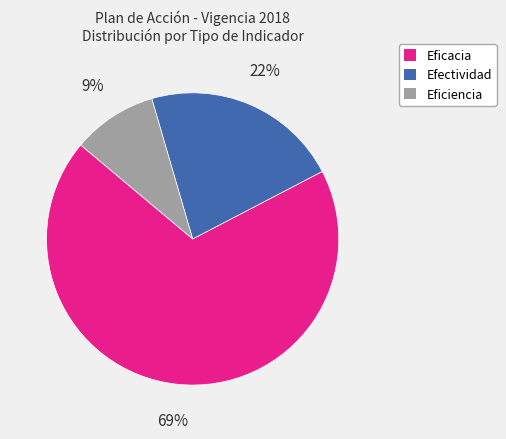

What is the largest slice in the pie chart?

Eficacia